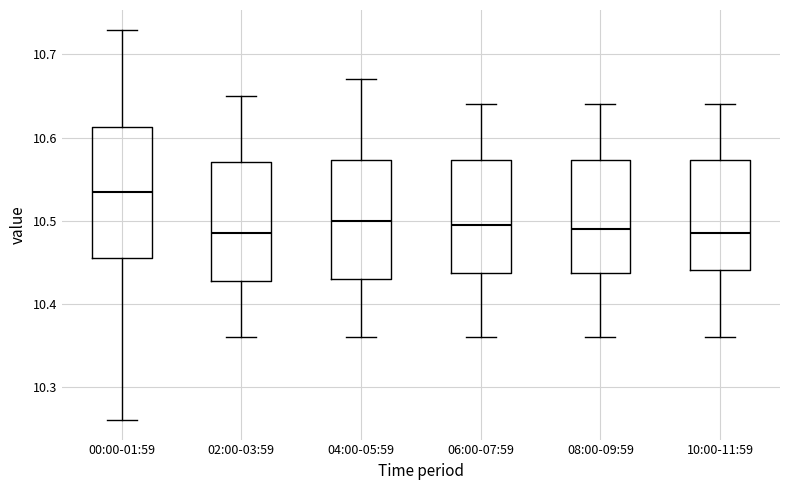

Comparing the boxes themselves (not the whiskers), which one is the tallest?

00:00-01:59